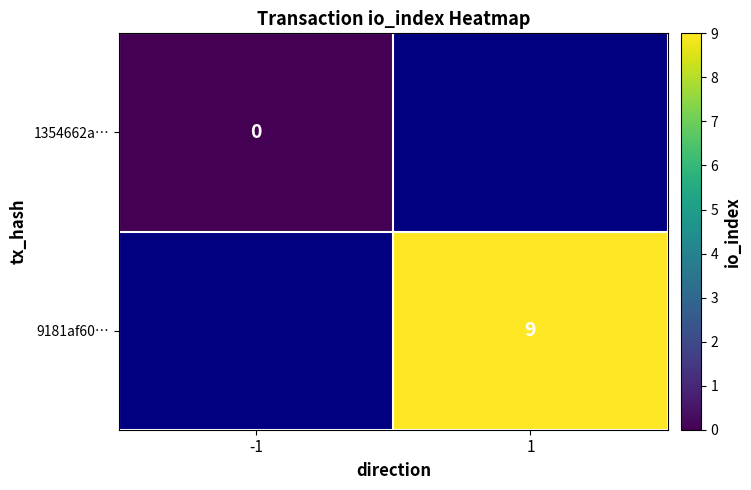

At how many categories does at least one series exceed 2?

1